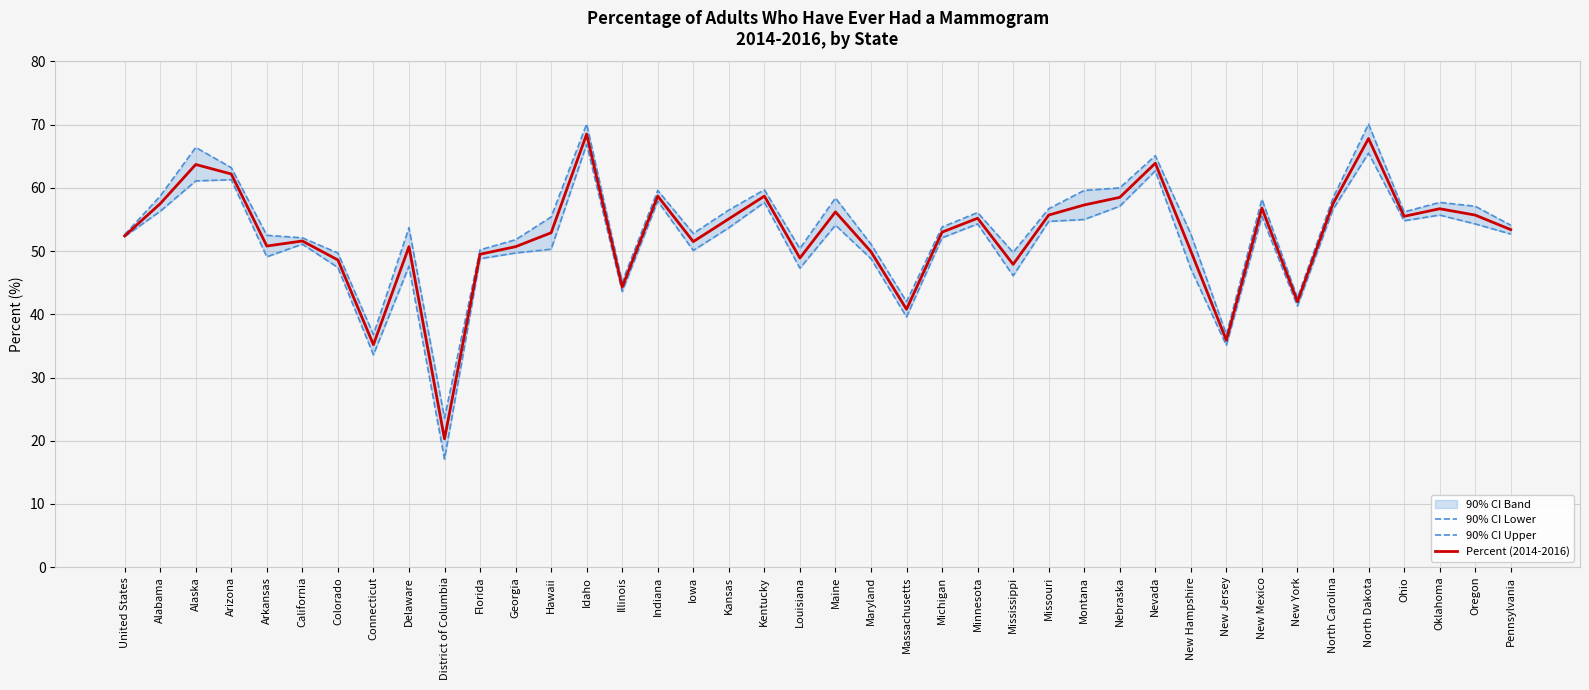

Rank the series at Illinois from highest to lowest value.

90% CI Upper, Percent (2014-2016), 90% CI Lower